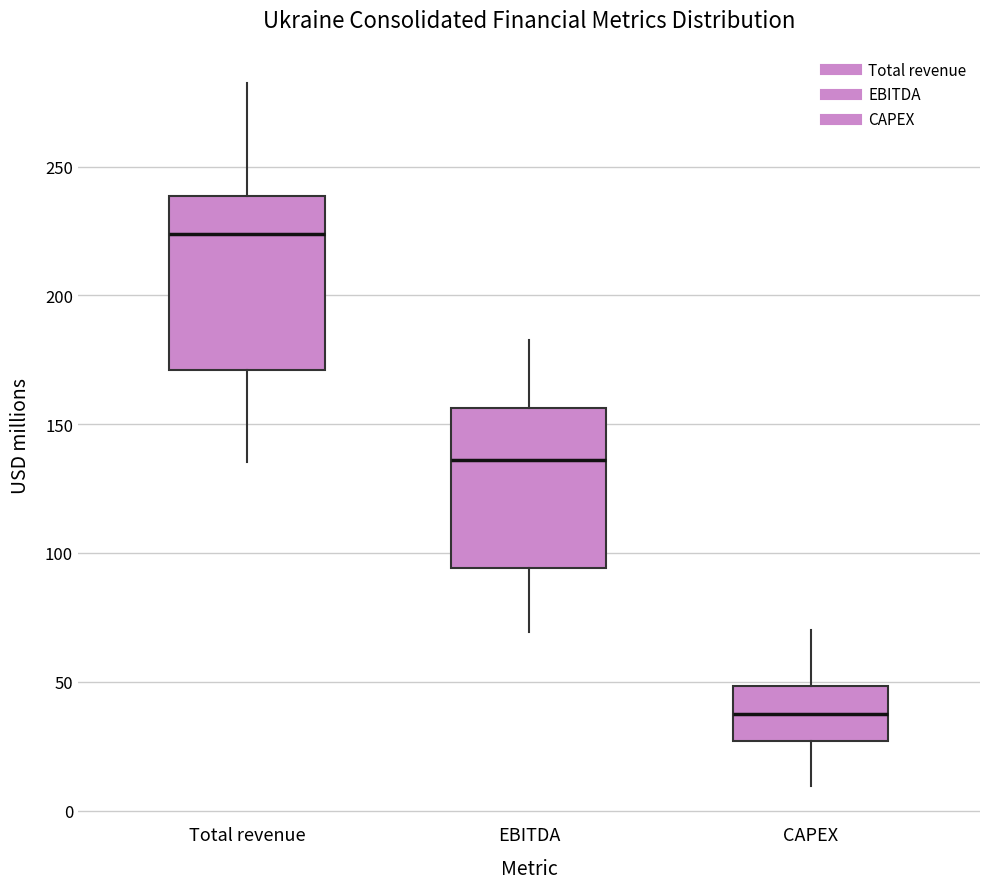

Which box's median line is the highest?

Total revenue